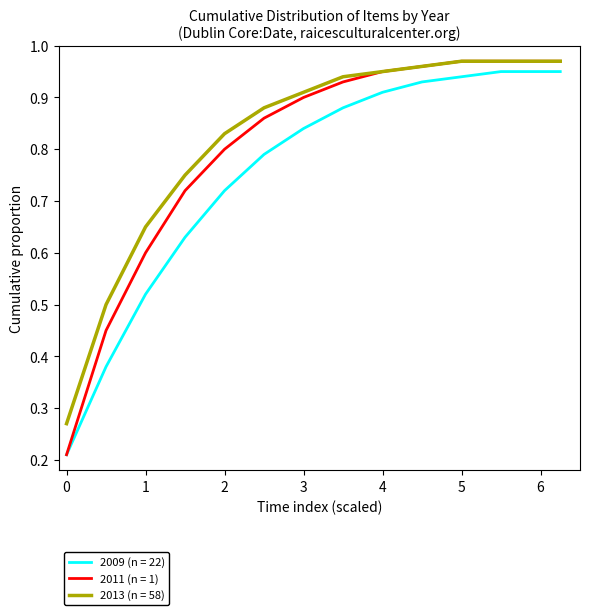

Which series has the widest spread of values?

2011 (n = 1)